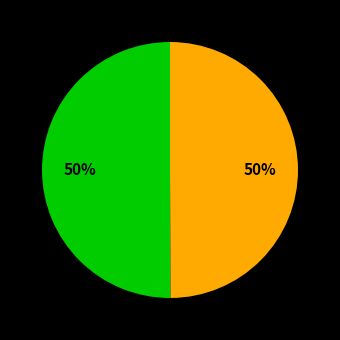

To the nearest percent, what is the average slice percentage?

50%